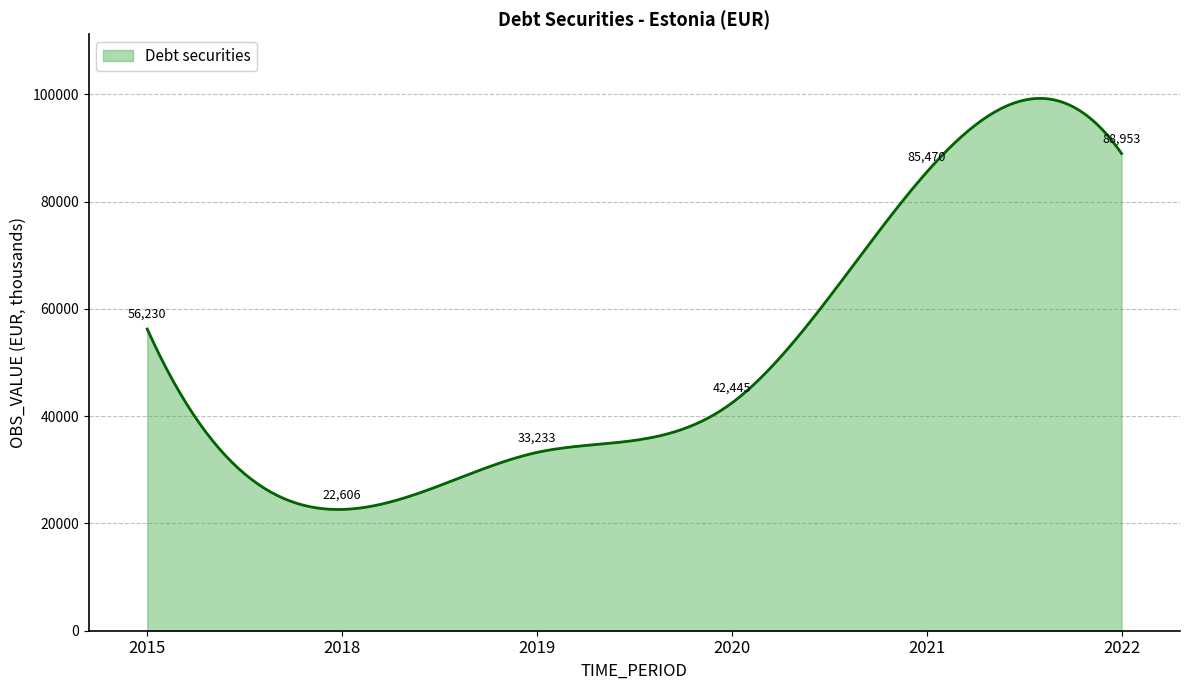

What is the minimum value shown in the chart?

22597.8